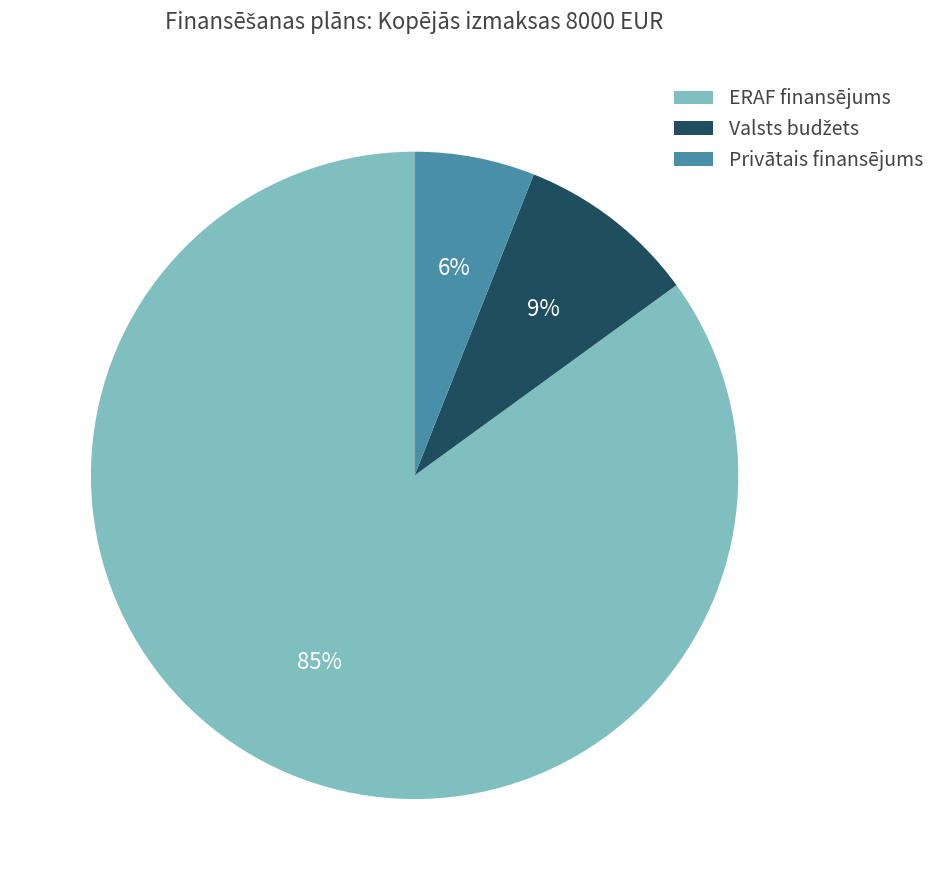

To the nearest percent, what percentage of the pie is Privātais finansējums?

6%